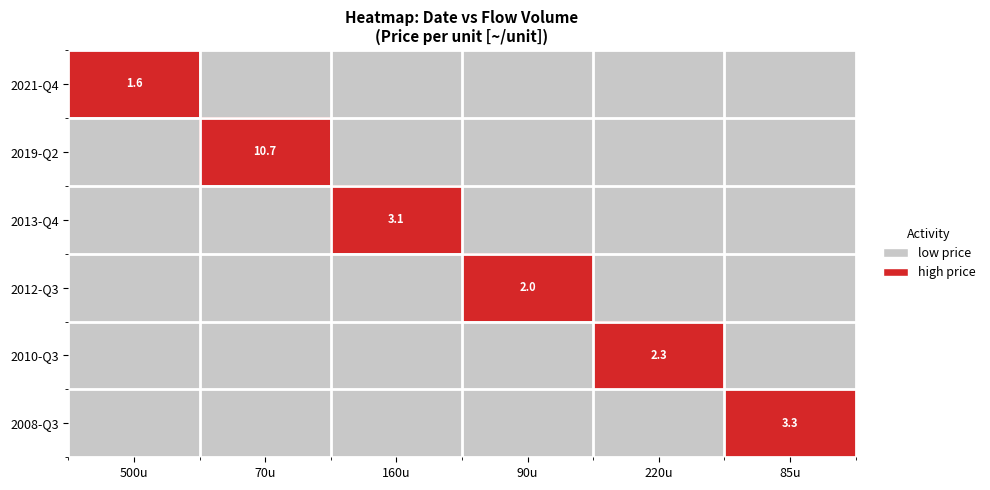

The value of 2012-Q3 at 160u is 0.0. True or false?

True